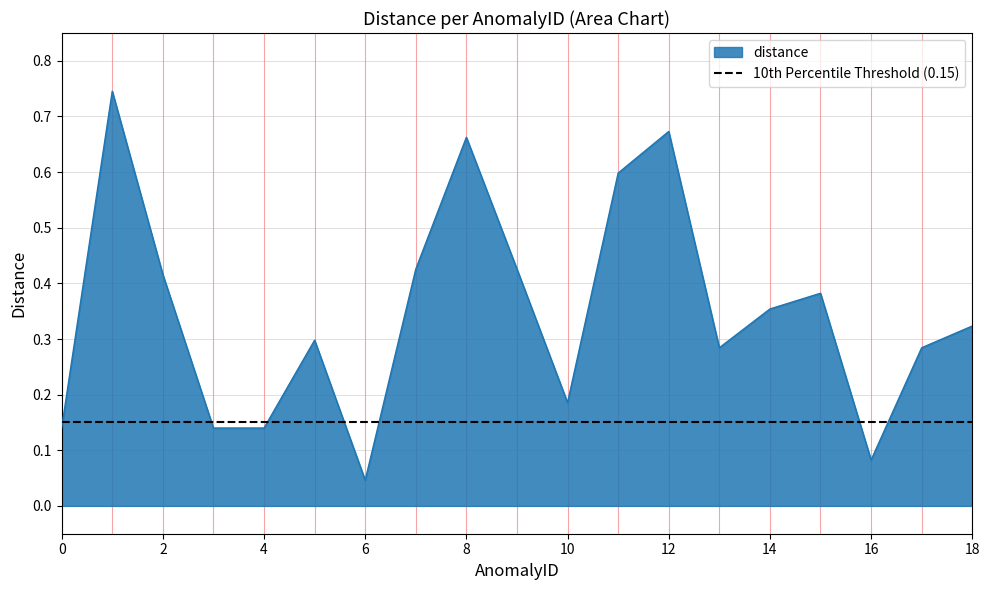

Does the chart display data point markers on the line(s)?

No